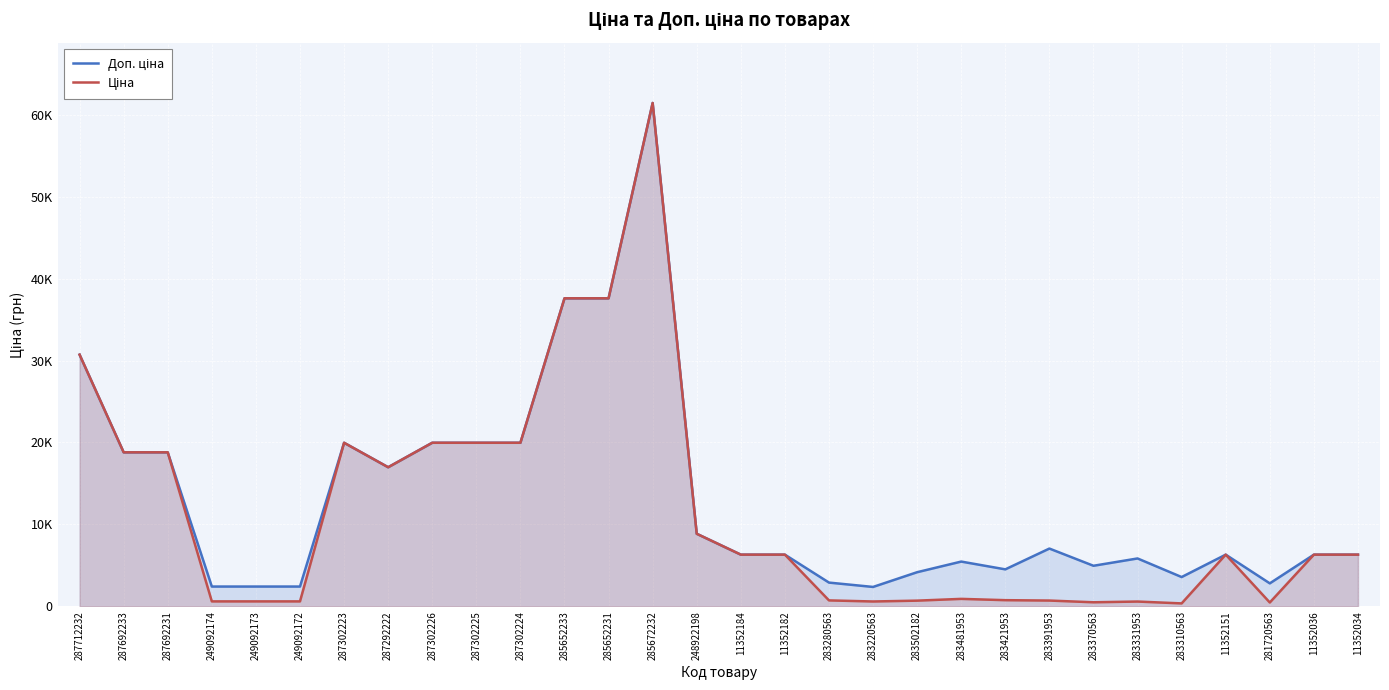

What is the label of the 29th point from the left?

11352036